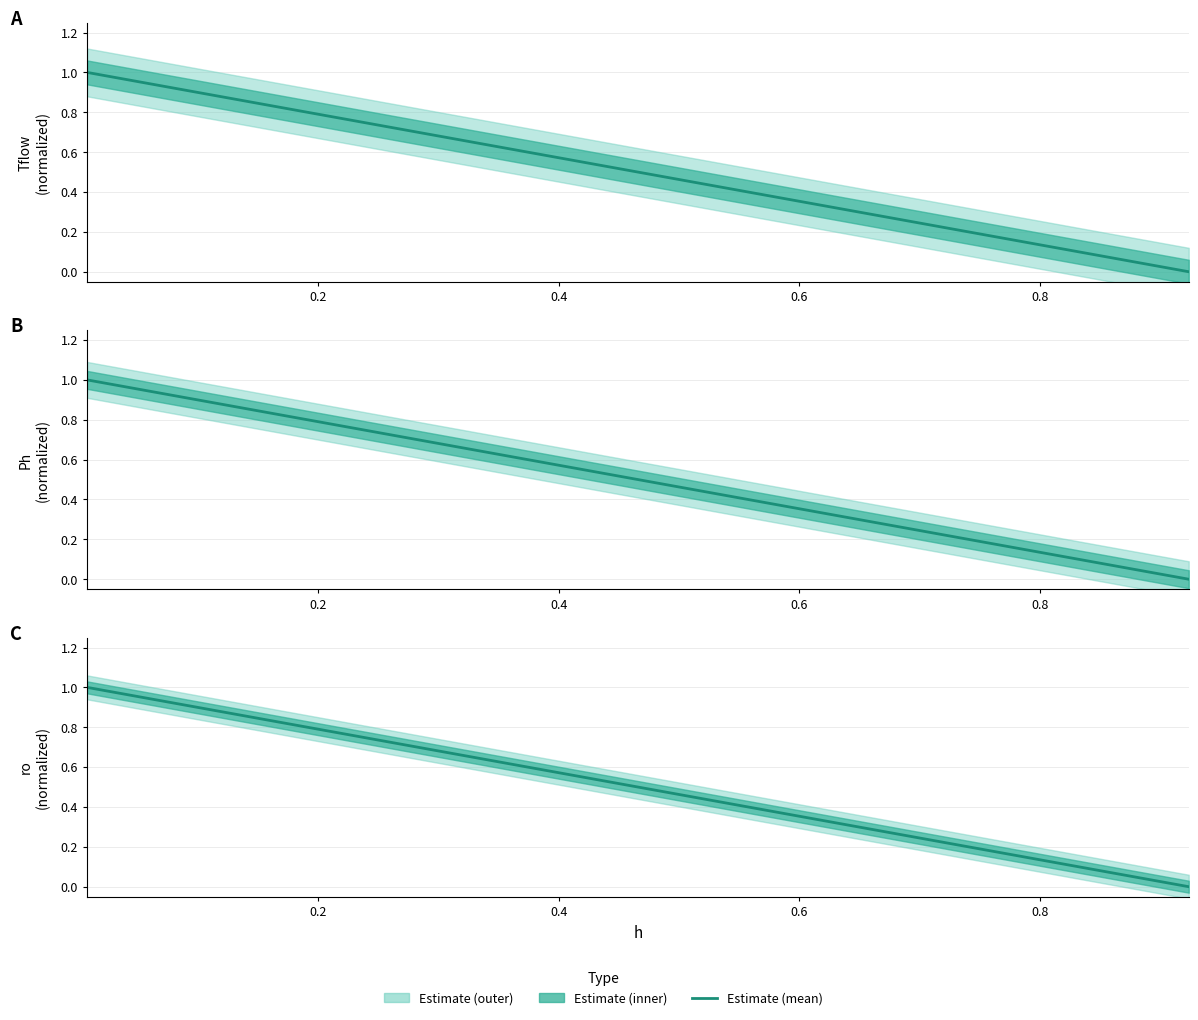

How many positive values are there?

39